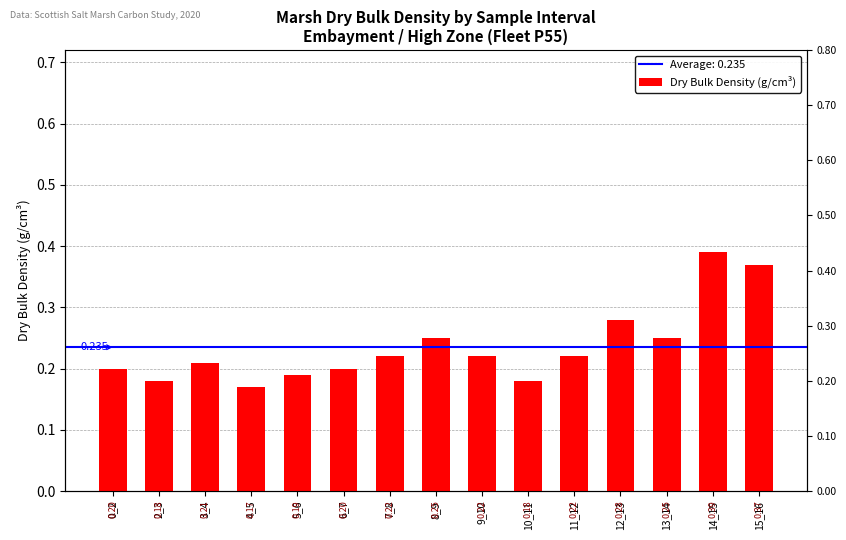

How many categories are shown in the chart?

15